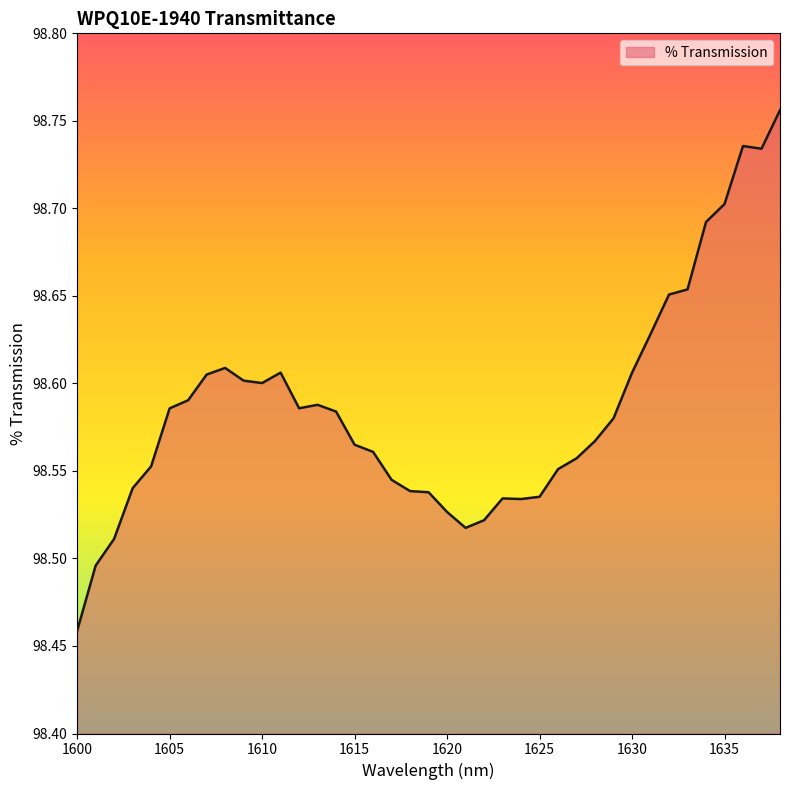

What is the difference between the maximum and minimum values?

0.3